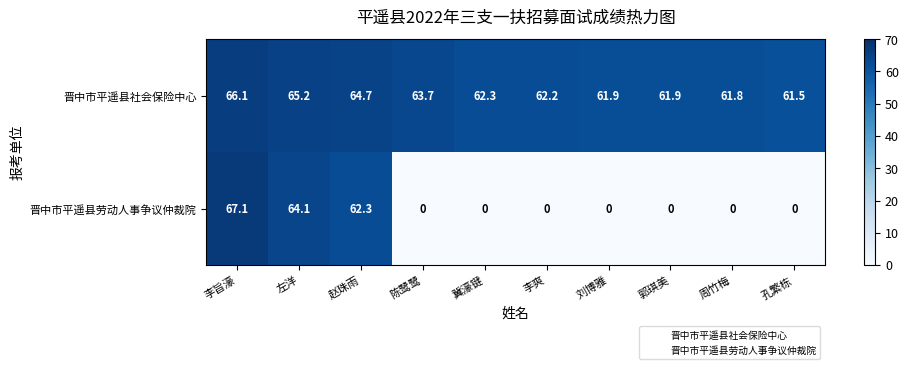

Reading left to right, transcribe all the data shown in this chart.

晋中市平遥县社会保险中心: 66.1	65.2	64.7	63.7	62.3	62.2	61.9	61.9	61.8	61.5
晋中市平遥县劳动人事争议仲裁院: 67.1	64.1	62.3	0.0	0.0	0.0	0.0	0.0	0.0	0.0